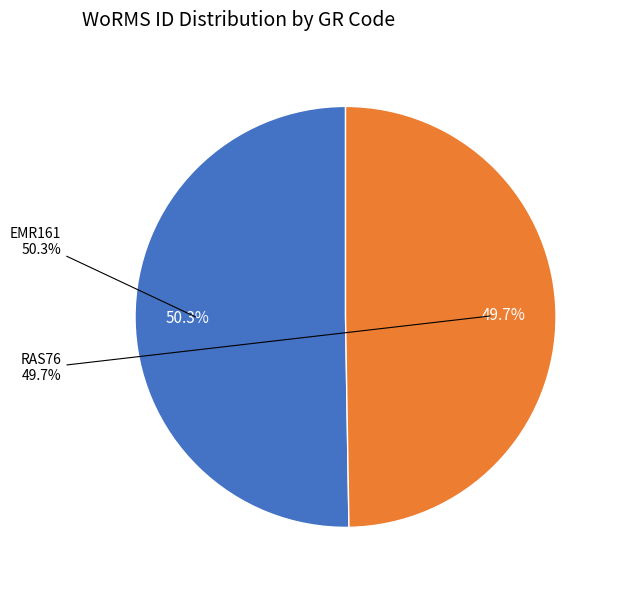

Rank the categories by value from highest to lowest.

EMR161, RAS76